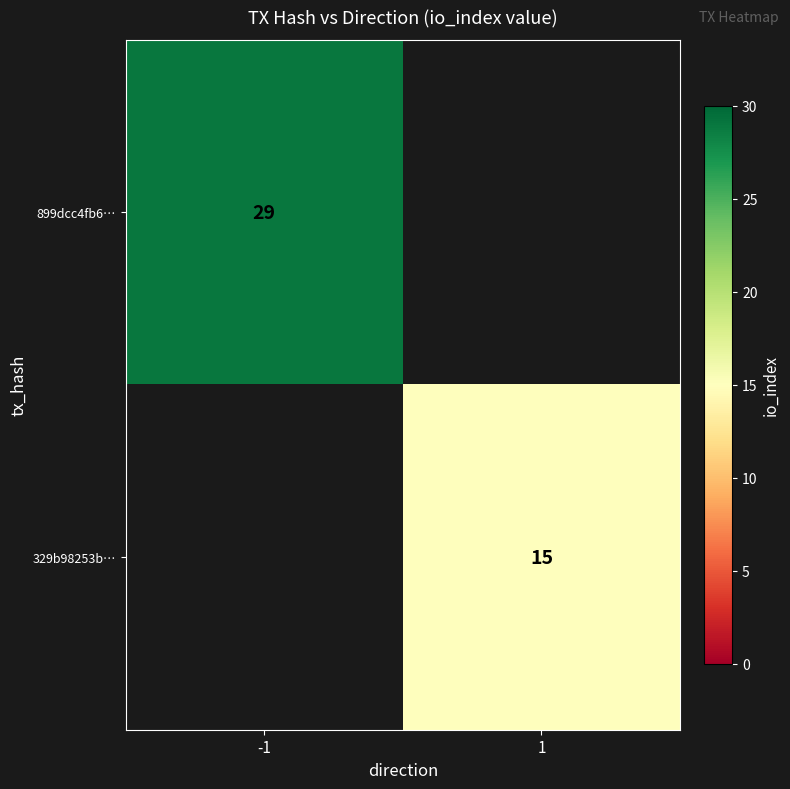

Is the value of 899dcc4fb6… at -1 greater than the value of 329b98253b… at 1?

Yes